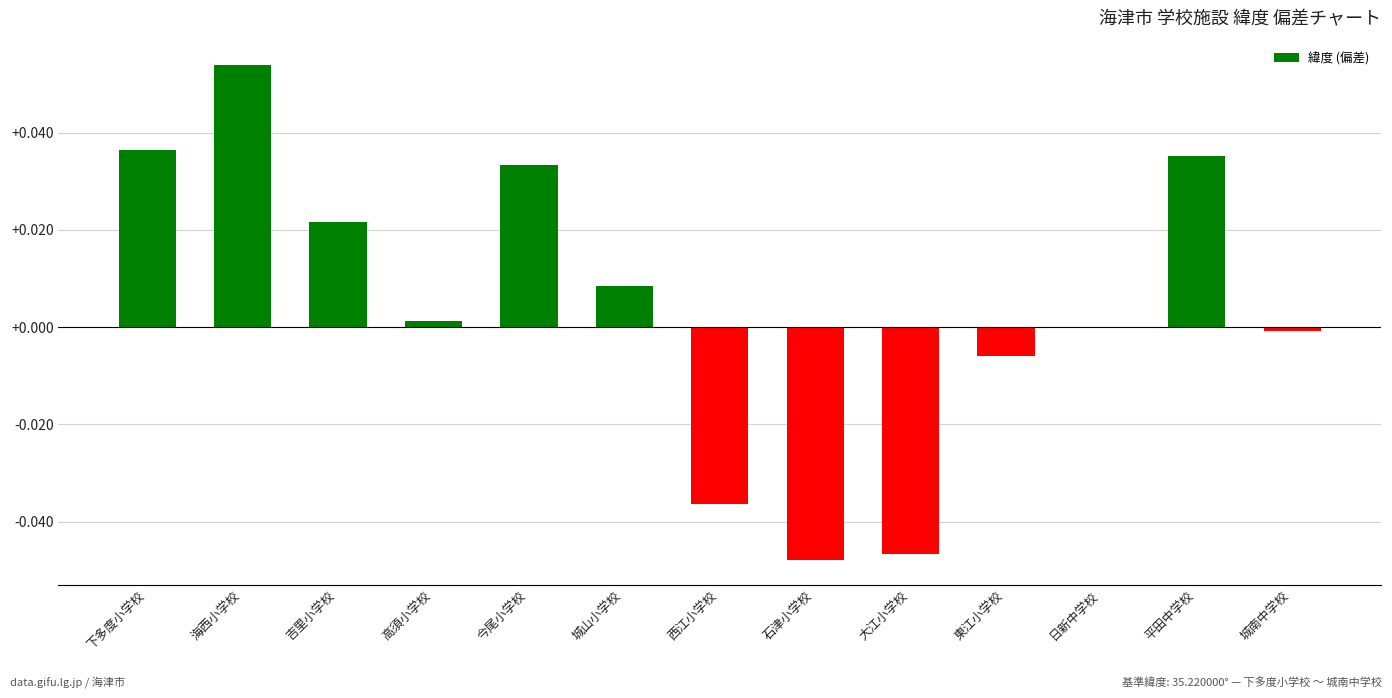

Are the bars horizontal?

No